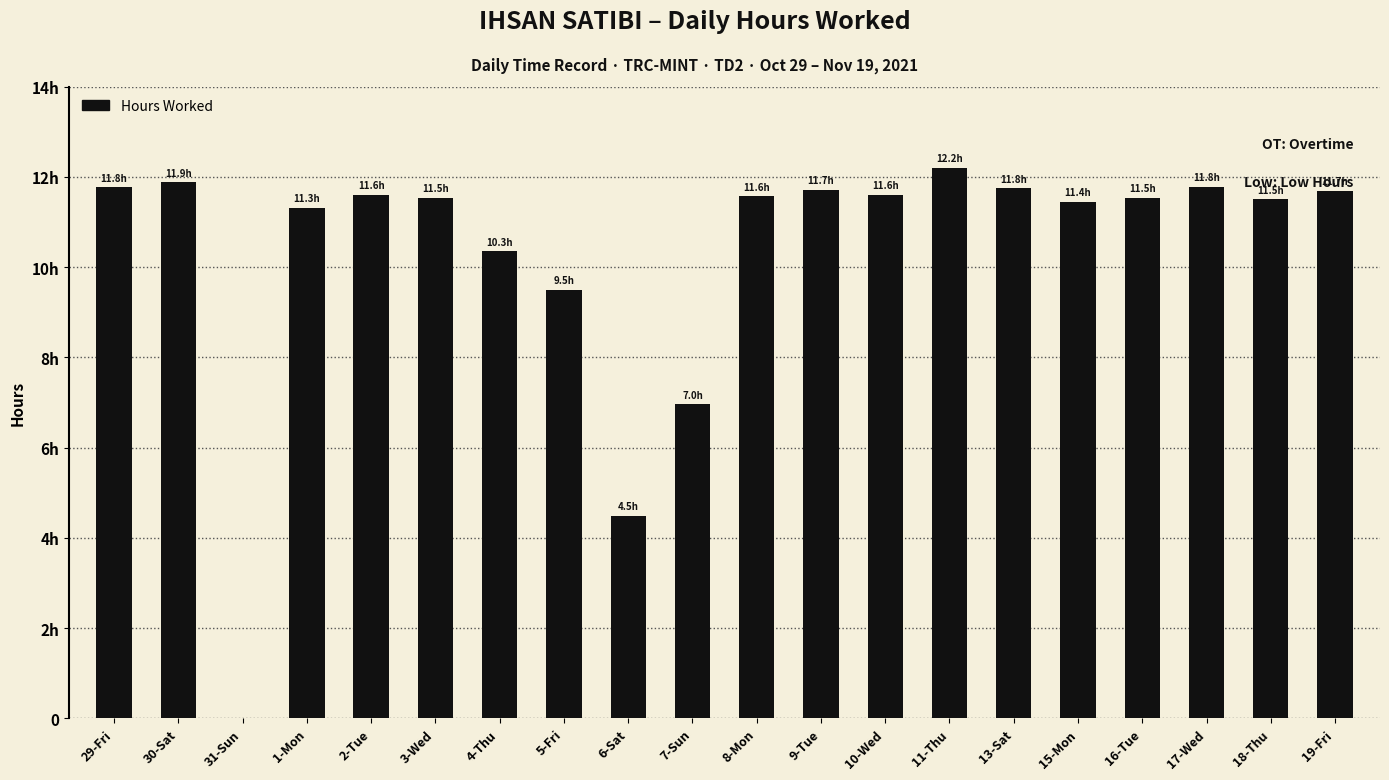

Reading left to right, extract all data points from this chart.

29-Fri=11.8	30-Sat=11.9	31-Sun=0.0	1-Mon=11.3	2-Tue=11.6	3-Wed=11.5	4-Thu=10.3	5-Fri=9.5	6-Sat=4.5	7-Sun=7.0	8-Mon=11.6	9-Tue=11.7	10-Wed=11.6	11-Thu=12.2	13-Sat=11.8	15-Mon=11.4	16-Tue=11.5	17-Wed=11.8	18-Thu=11.5	19-Fri=11.7